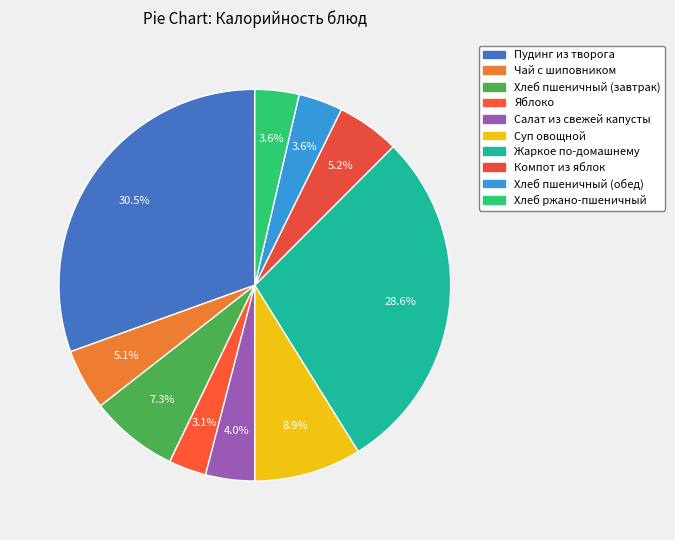

How many segments does this pie chart have?

10